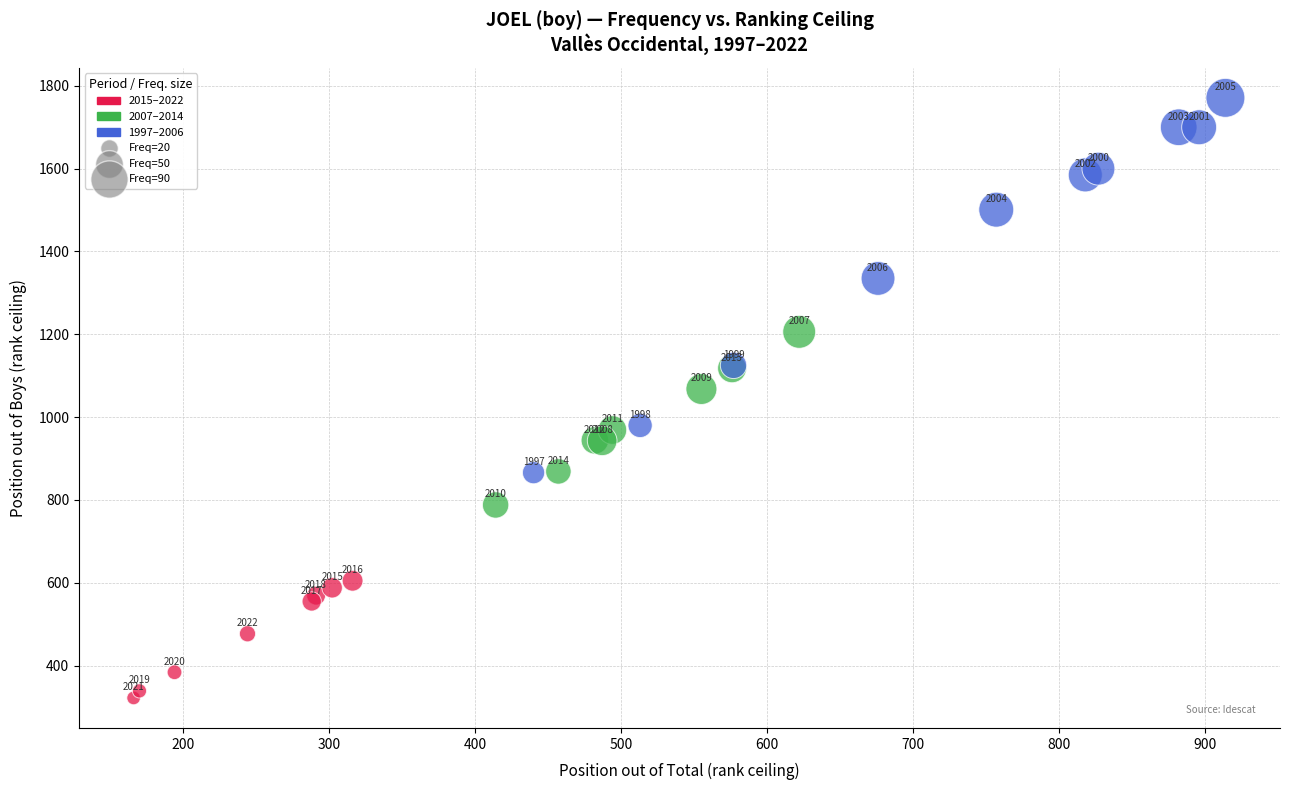

What Y value in the scatter plot is closest to 1046?

1068